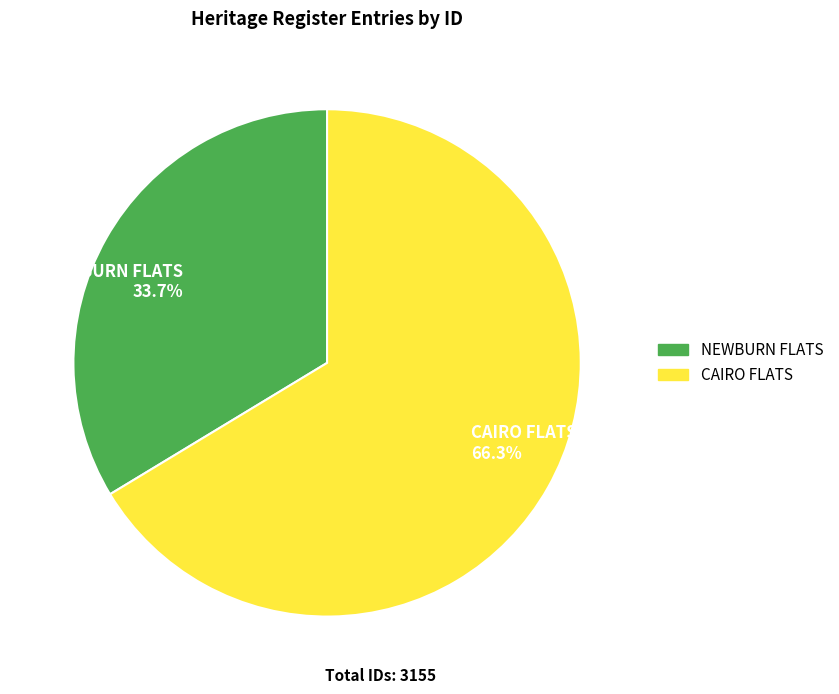

To the nearest percent, what portion does CAIRO FLATS represent?

66%